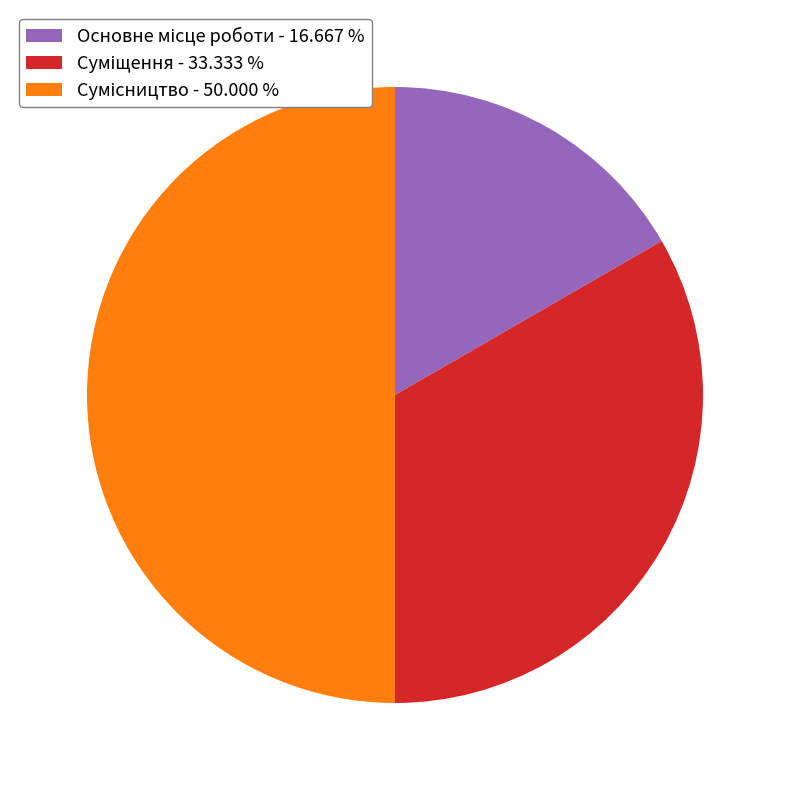

What percentage do Суміщення and Сумісництво together represent?

83.3%